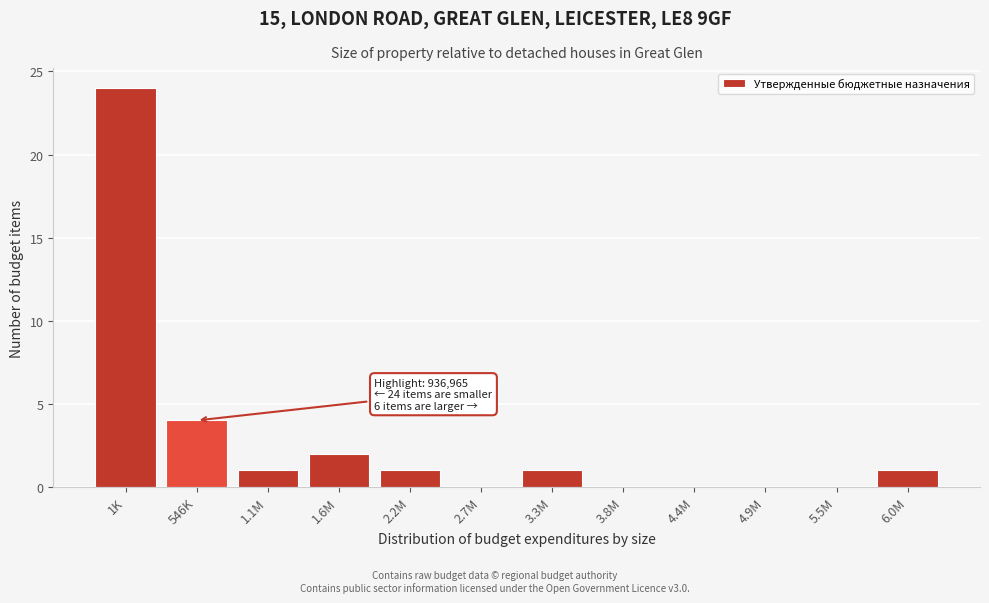

Reading right to left, transcribe all the data shown in this chart.

6.0M=1	5.5M=0	4.9M=0	4.4M=0	3.8M=0	3.3M=1	2.7M=0	2.2M=1	1.6M=2	1.1M=1	546K=4	1K=24